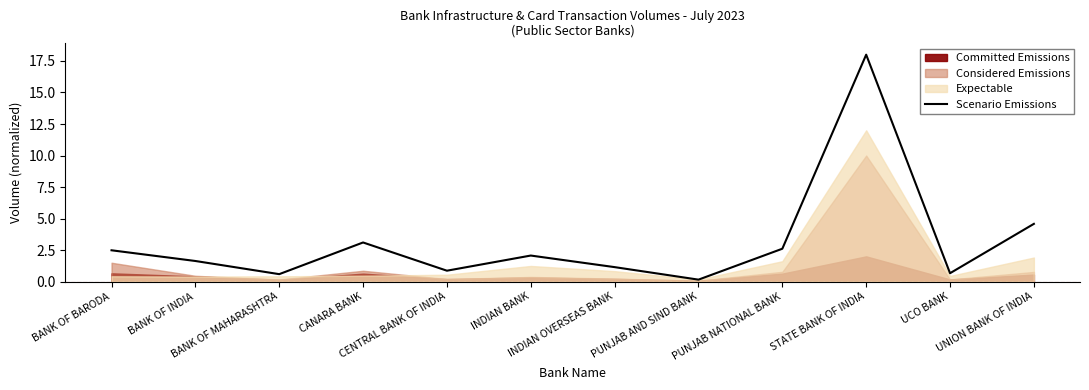

What is the difference between the maximum and minimum values?

17.8